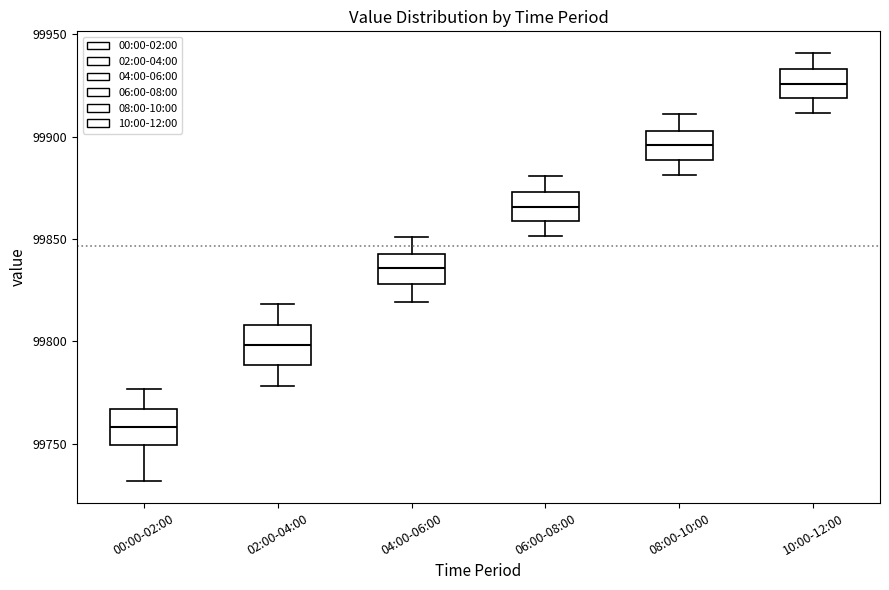

Which box's median line is the highest?

10:00-12:00